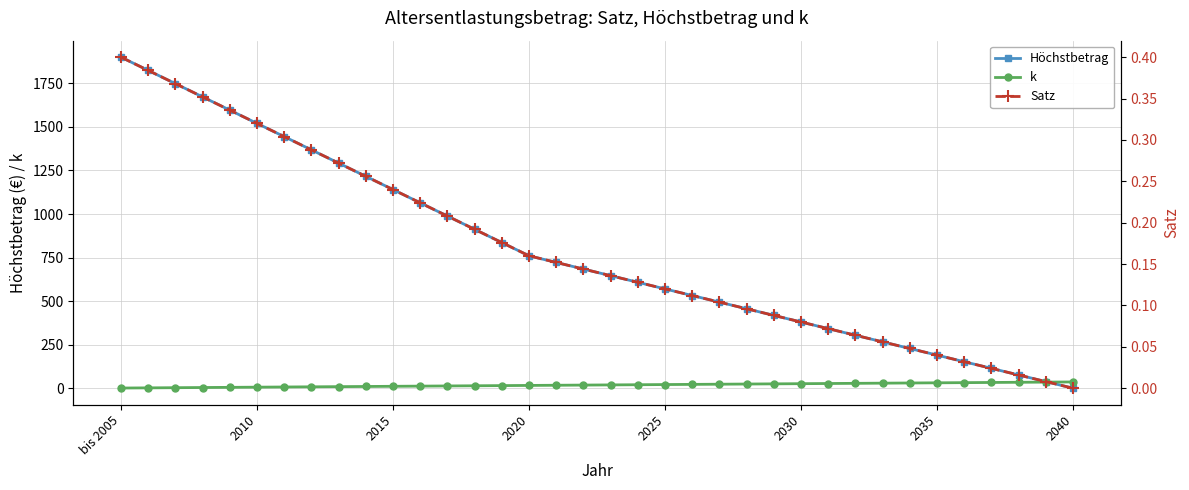

What is the maximum value for Höchstbetrag?

1900